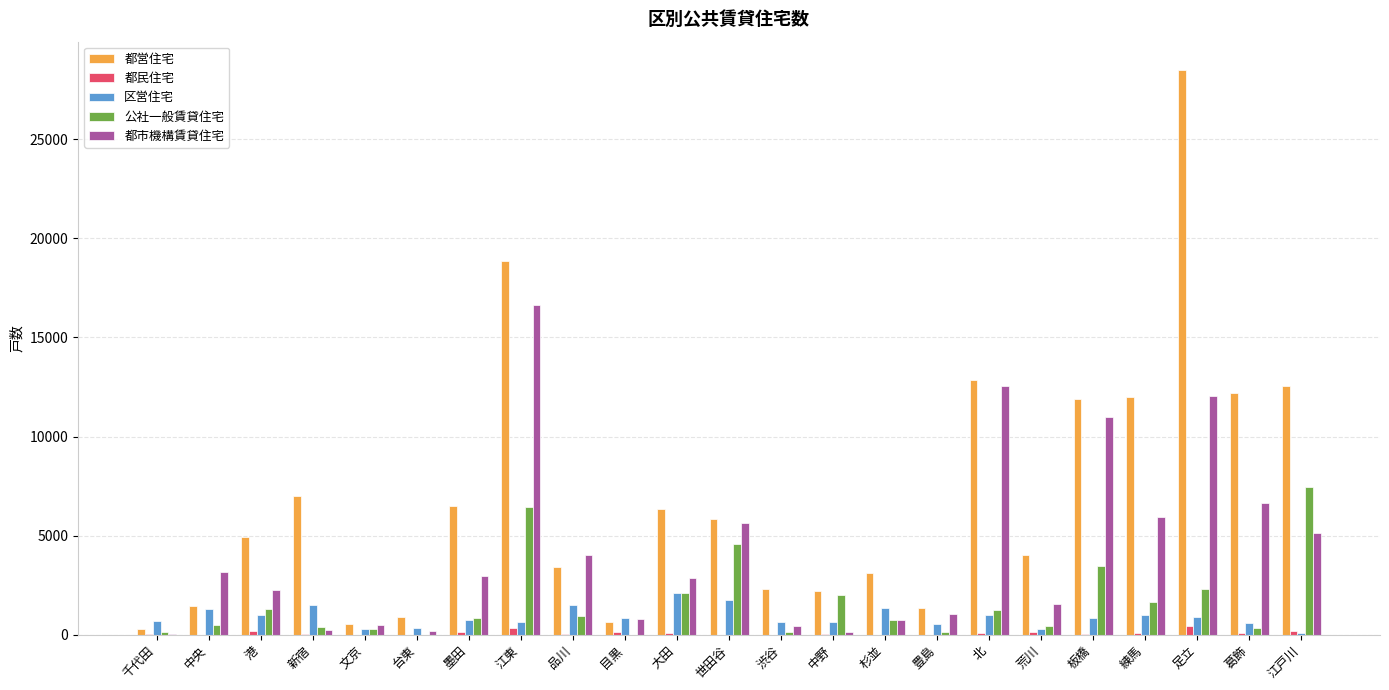

How many categories are shown in the chart?

23